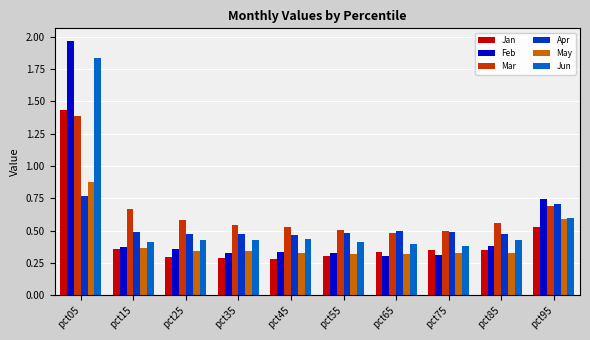

At which label does Jun reach its peak?

pct05